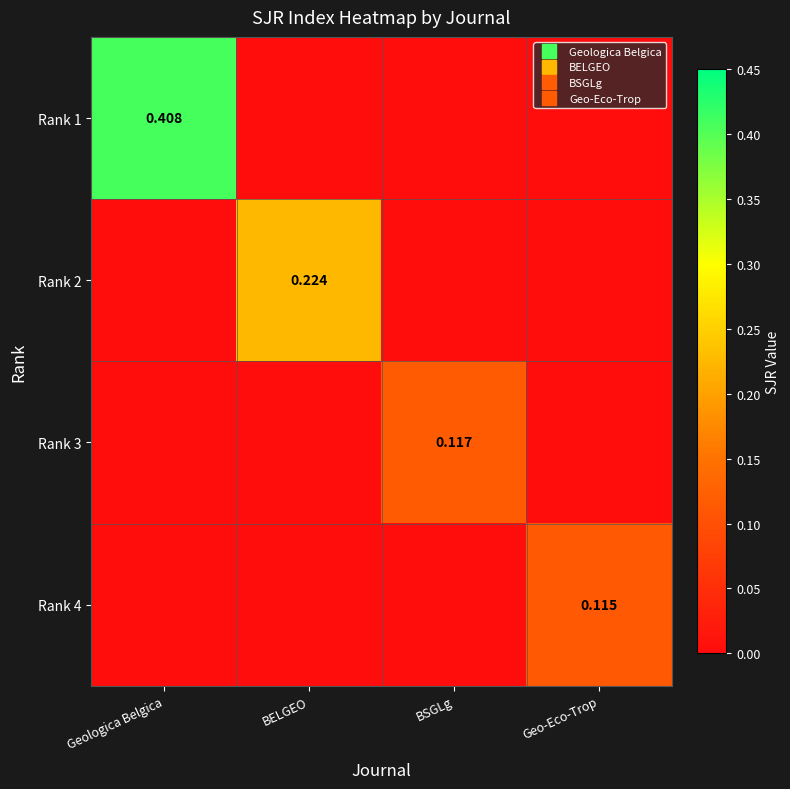

Rank the series at BELGEO from highest to lowest value.

Rank 2, Rank 1, Rank 3, Rank 4